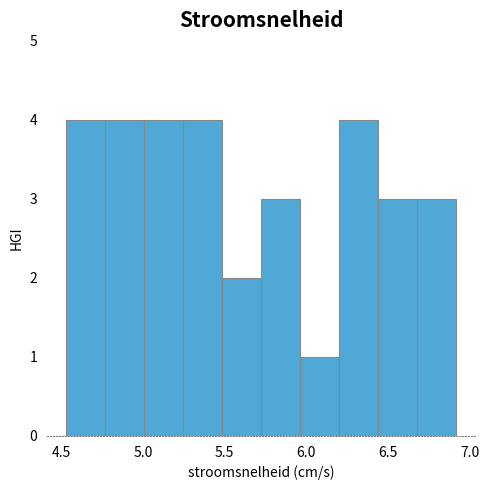

Reading left to right, list every bar in this chart as the range it spans on the x-axis followed by its height. Neither the bar edges nor the heights are printed on the chart, so give them approximately, as read against the axes.

4.55 to 4.75: 4
4.75 to 5.00: 4
5.00 to 5.25: 4
5.25 to 5.50: 4
5.50 to 5.70: 2
5.70 to 5.95: 3
5.95 to 6.20: 1
6.20 to 6.45: 4
6.45 to 6.65: 3
6.65 to 6.90: 3